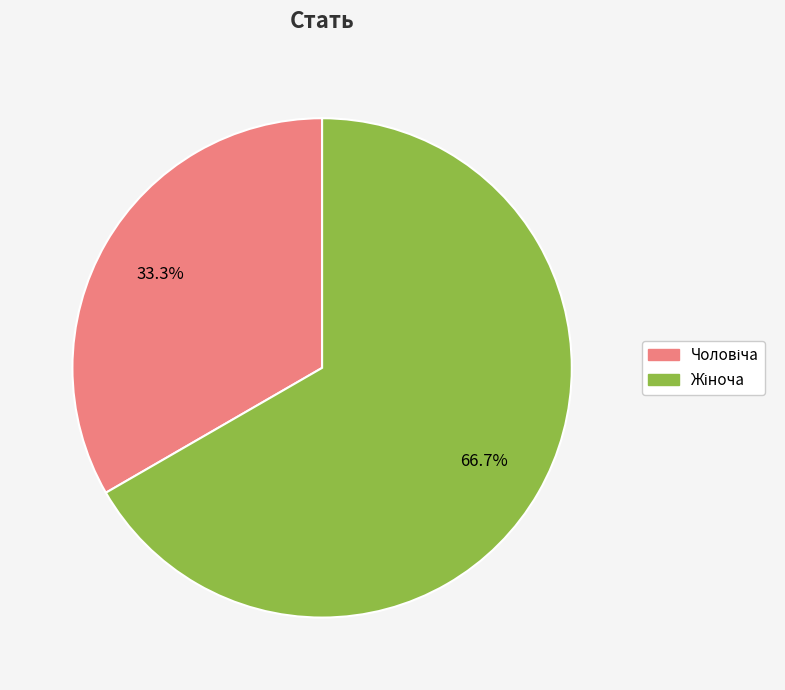

Is there a majority slice in this chart?

Yes